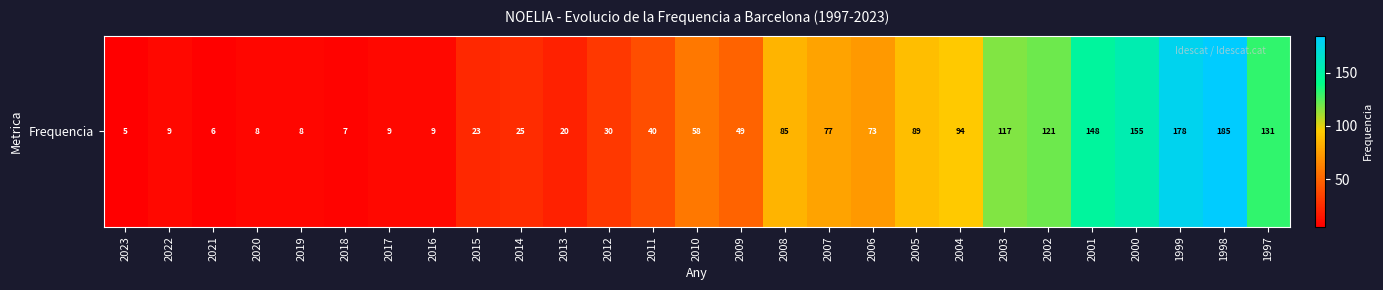

How many values exceed 49?

13